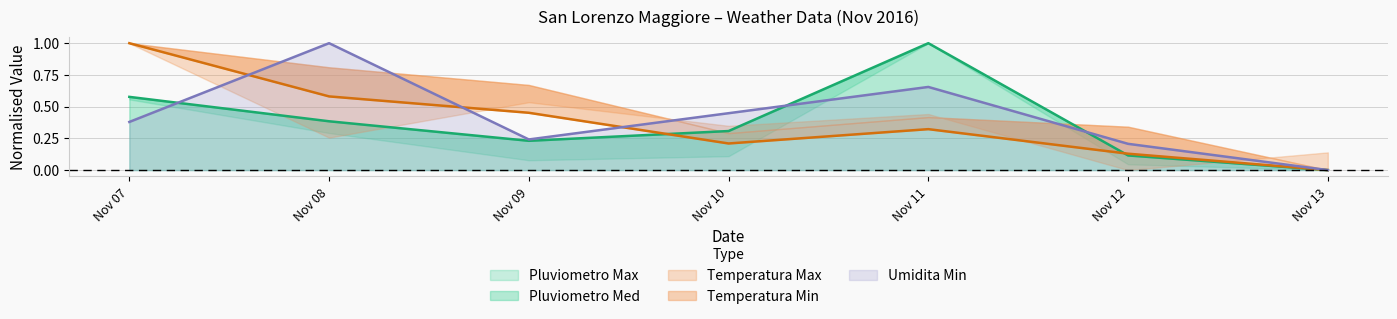

What is the value of the Temperatura Med point at the 1st from the left?

1.0